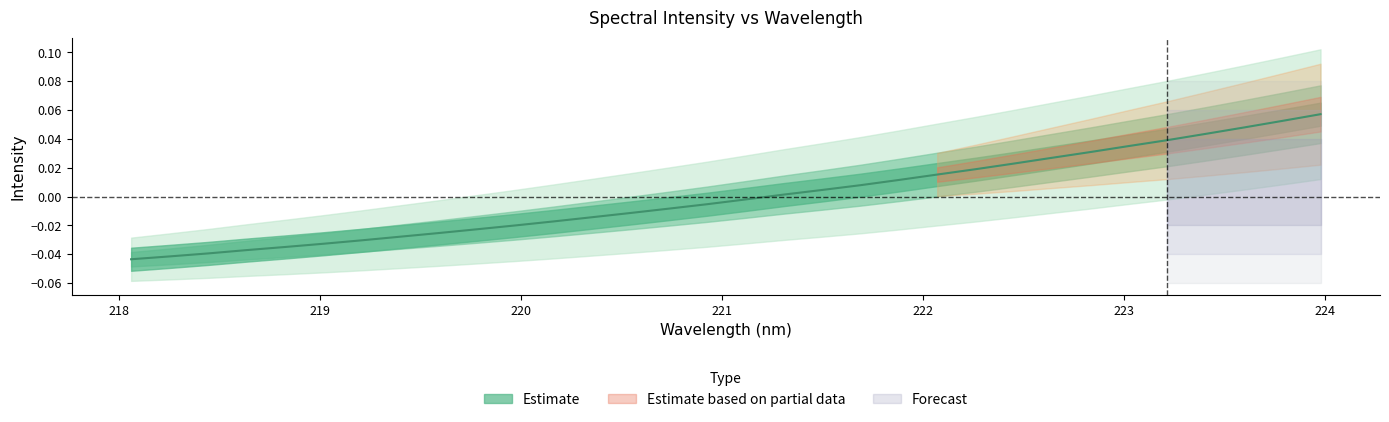

How many lines are shown in the chart?

1